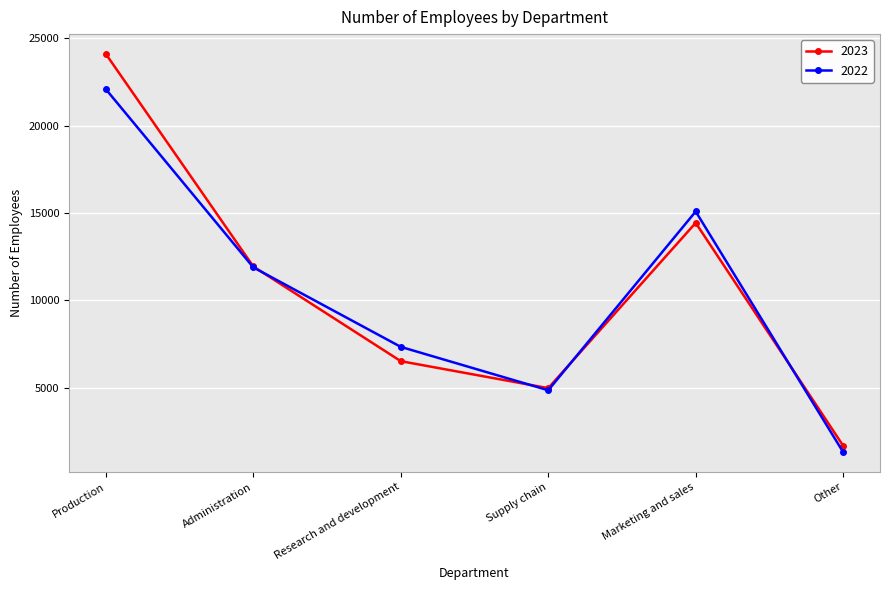

The 2023 series shows 492 at Other. True or false?

False